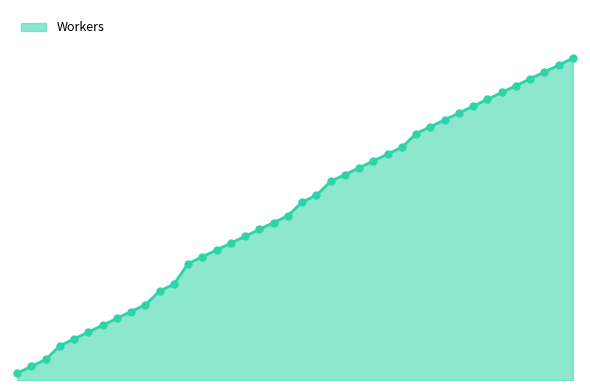

Does the chart have visible grid lines?

No